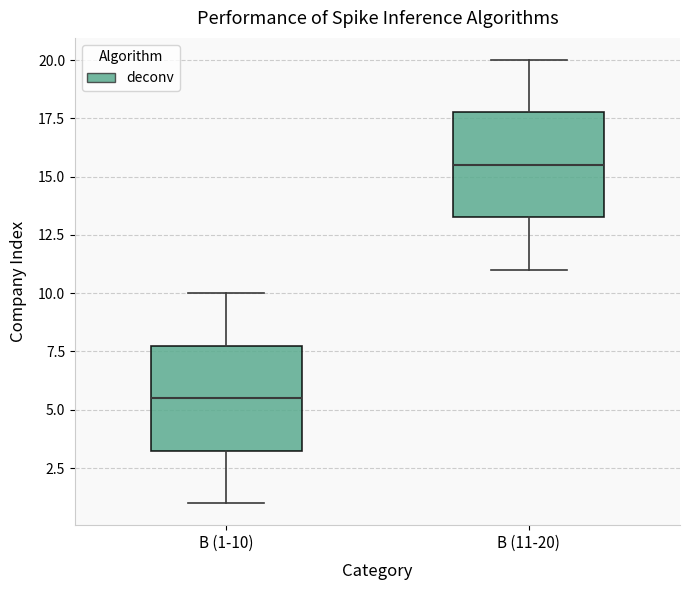

Reading left to right, transcribe this box plot: for each box, give where its median line is, the range the box spans, and where its two whiskers end, as read against the y-axis. The values are not printed on the chart, so give them approximately, as read against the axis.

B (1-10): median 5.5, box 3.5 to 8.0, whiskers 1.0 to 10.0
B (11-20): median 15.5, box 13.5 to 18.0, whiskers 11.0 to 20.0